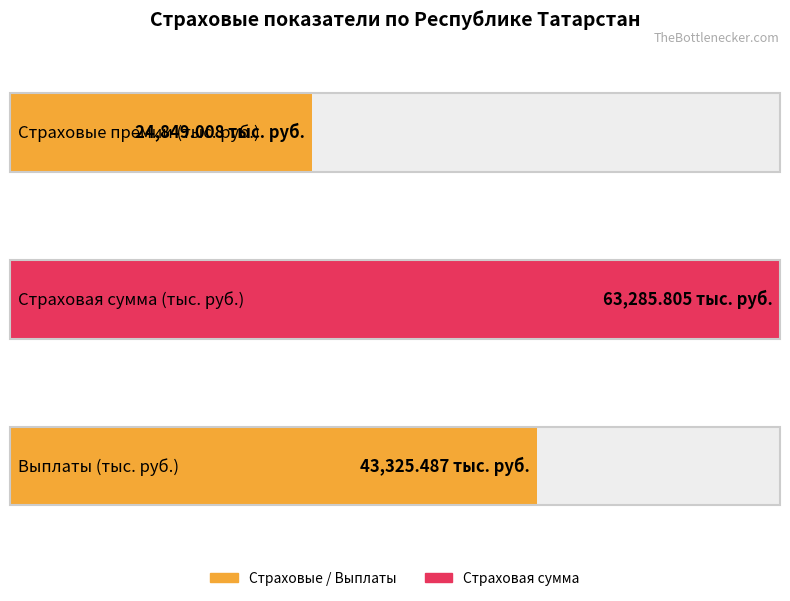

What value does the Страховые премии (тыс. руб.) series have at Страхование иное, чем страхование жизни?

24849.0